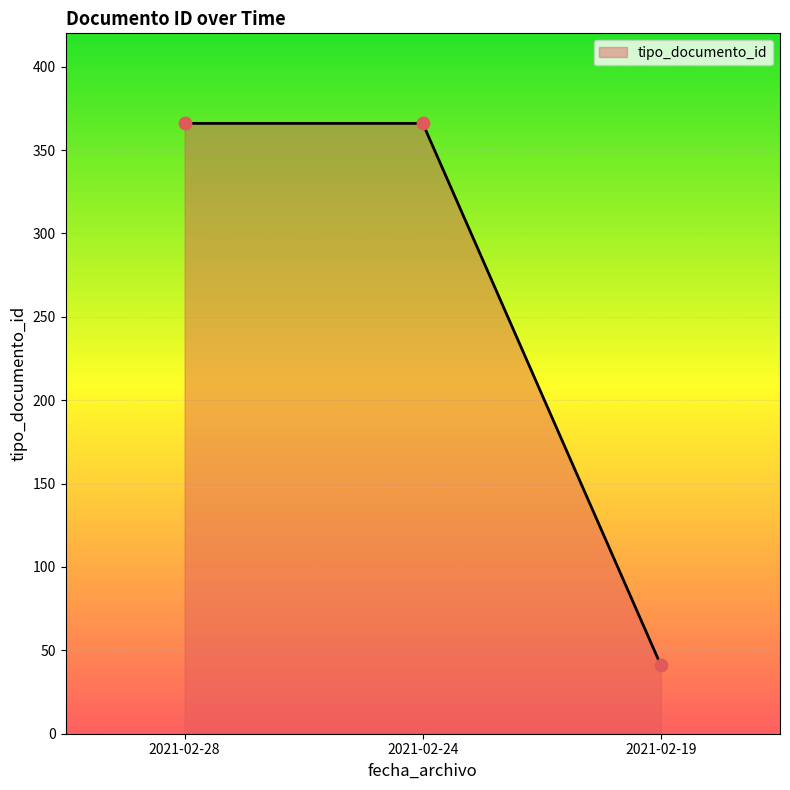

Which has a higher value, 2021-02-28 or 2021-02-19?

2021-02-28